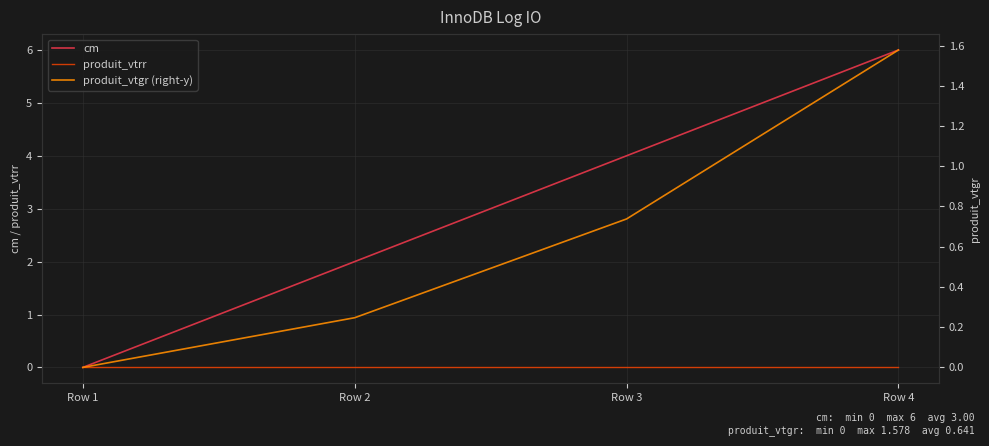

Read the cm value at Row 4.

6